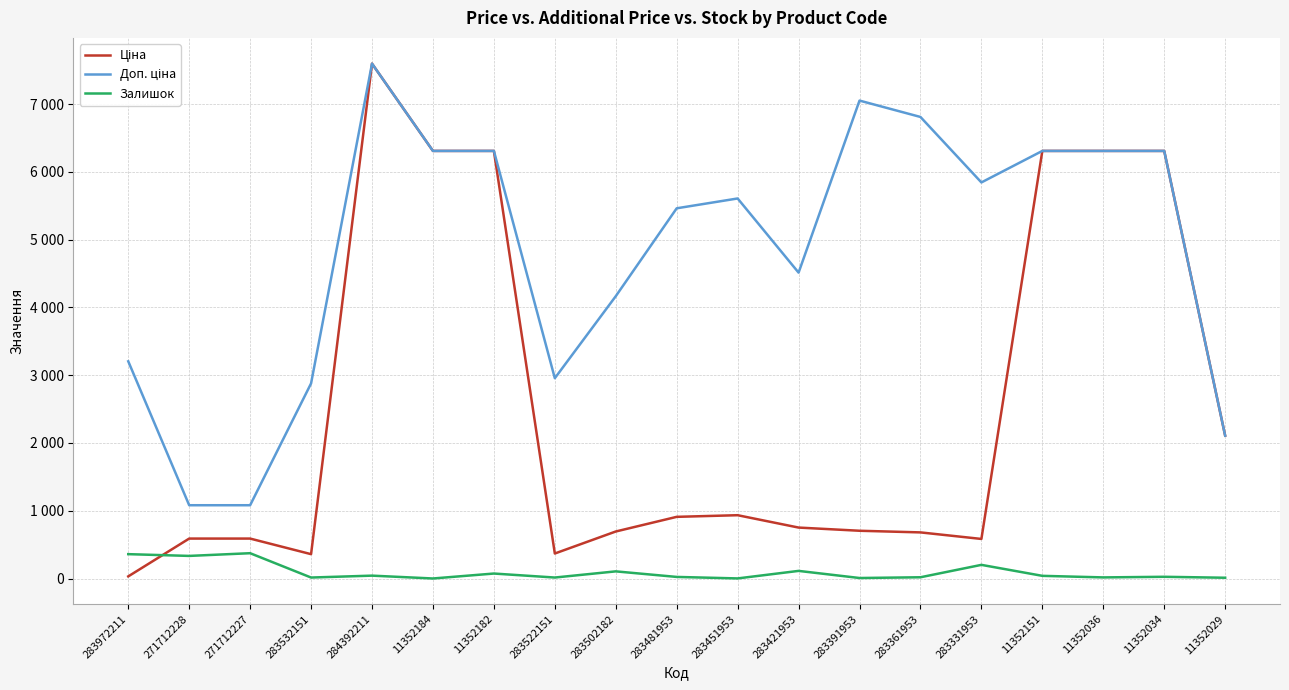

What are all the series names shown in the legend?

Ціна, Доп. ціна, Залишок